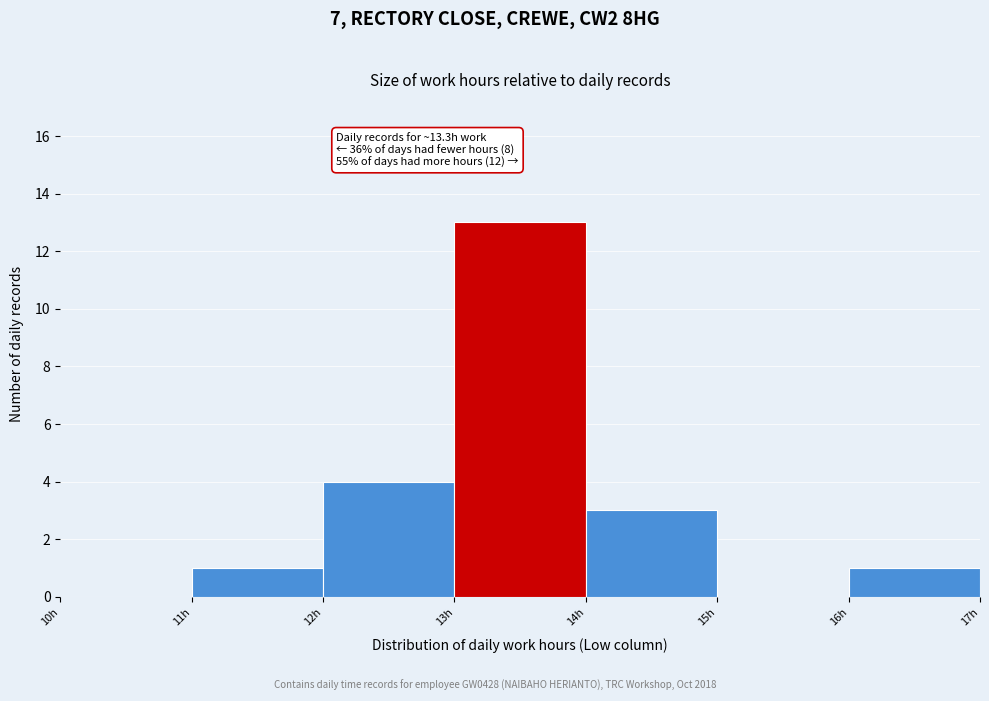

Over which range of the x-axis is the bar tallest?

13 to 14